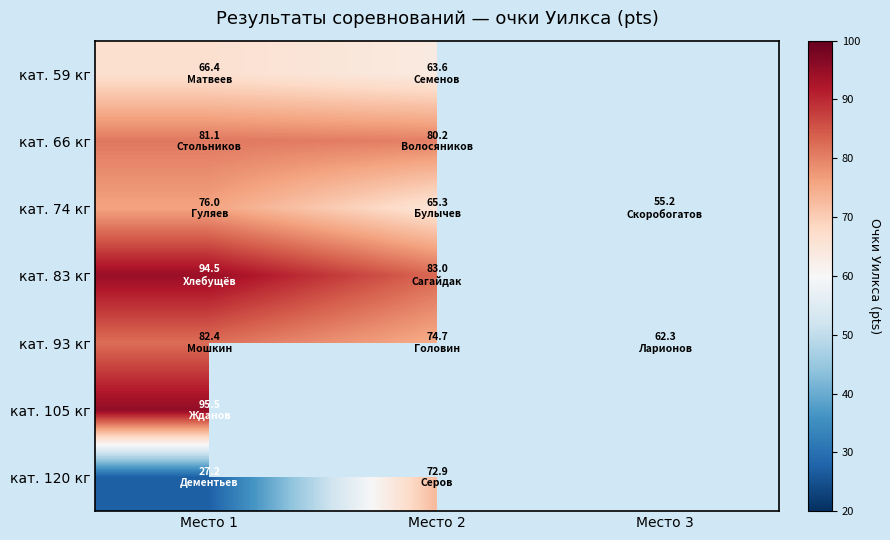

Which has a higher value, Место 2 or Место 1?

Место 1